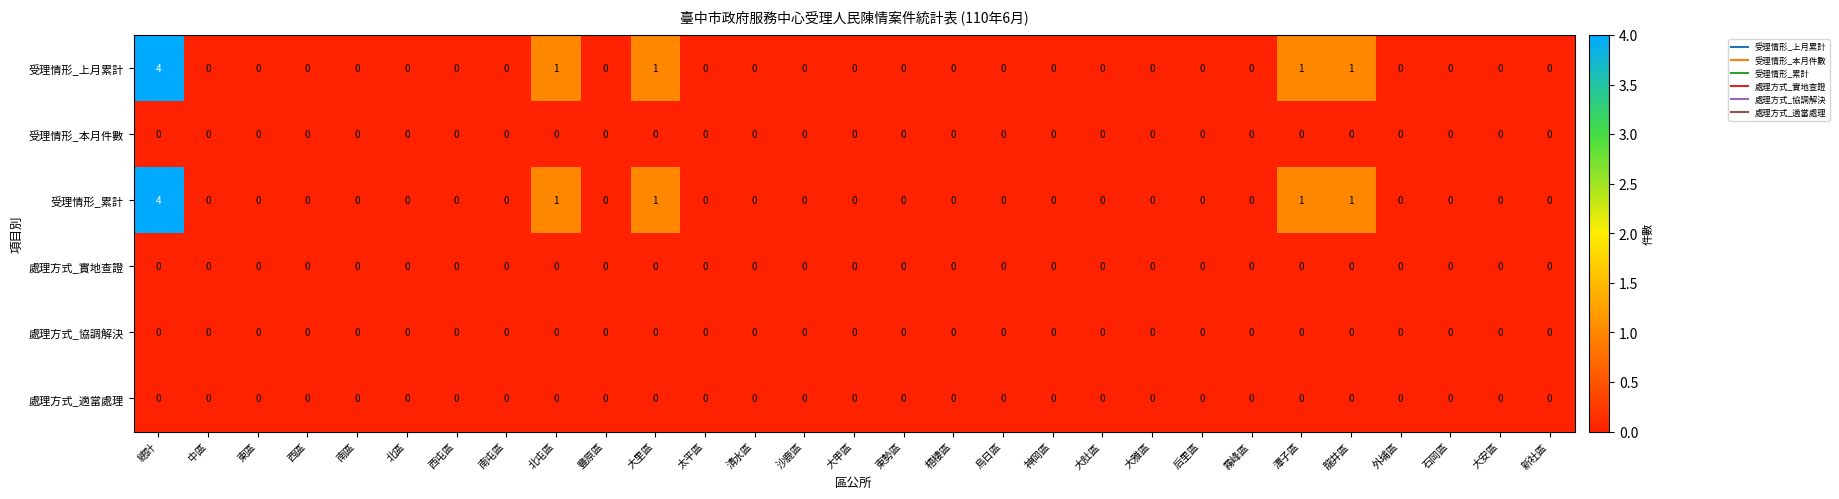

Is it true that 受理情形_累計 equals 1 at 潭子區?

True